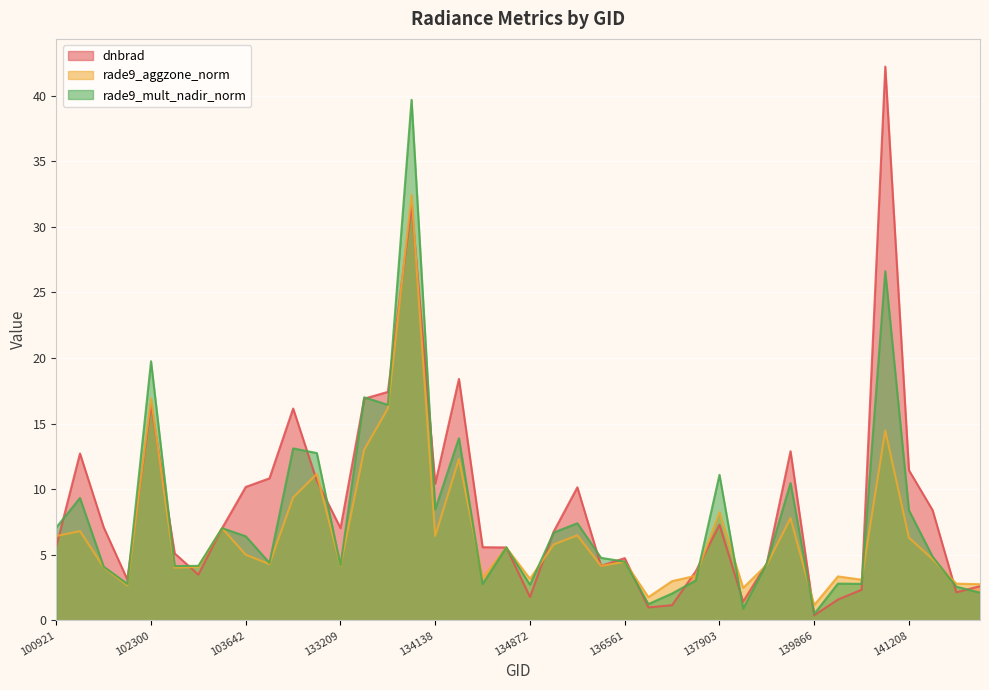

What is the value of the dnbrad point at the 40th from the left?

2.6